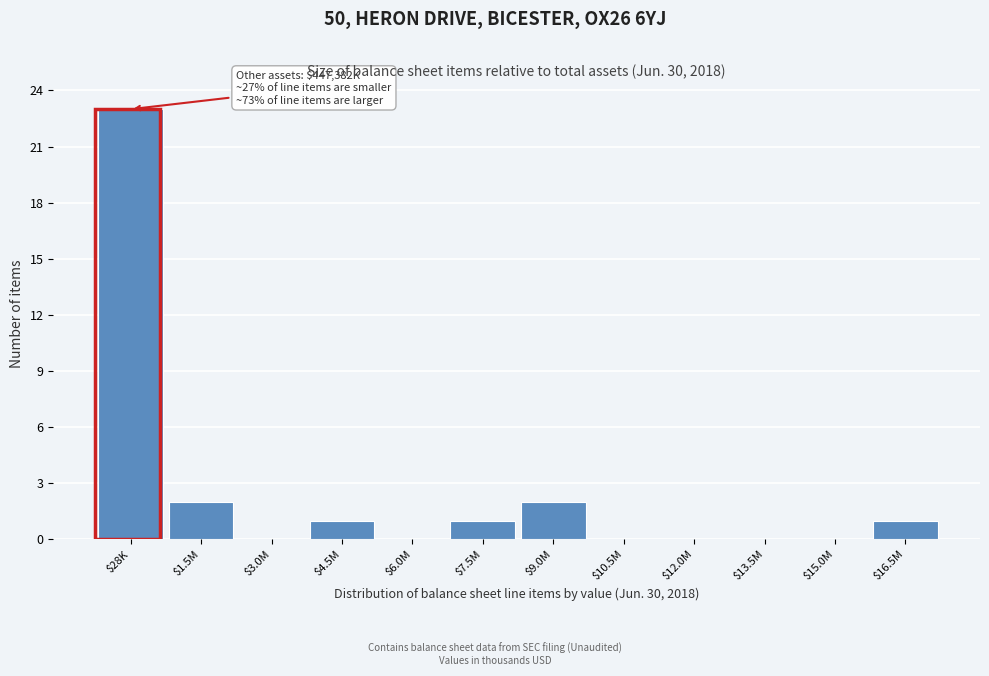

The value at $12.0M is 0. True or false?

True